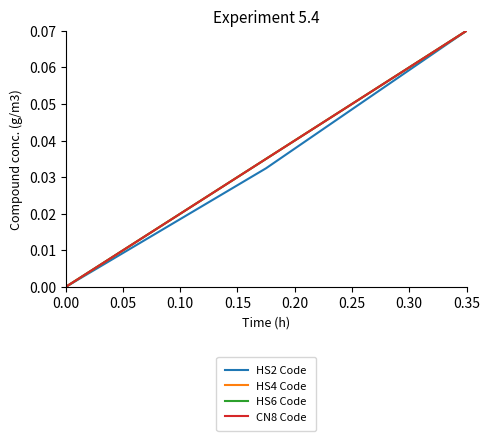

What are all the series names shown in the legend?

HS2 Code, HS4 Code, HS6 Code, CN8 Code